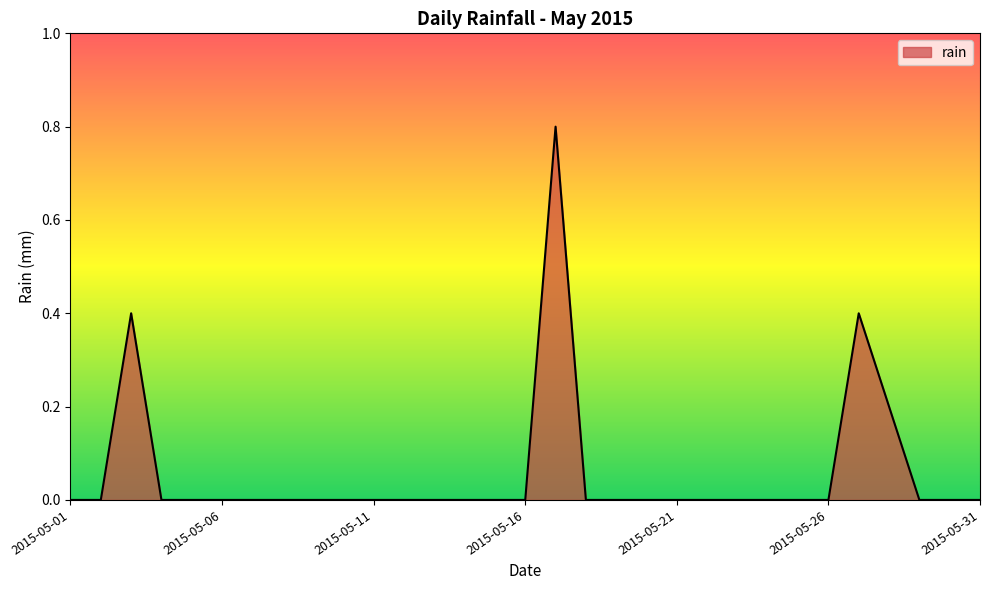

What is the difference between the maximum and minimum values?

0.8